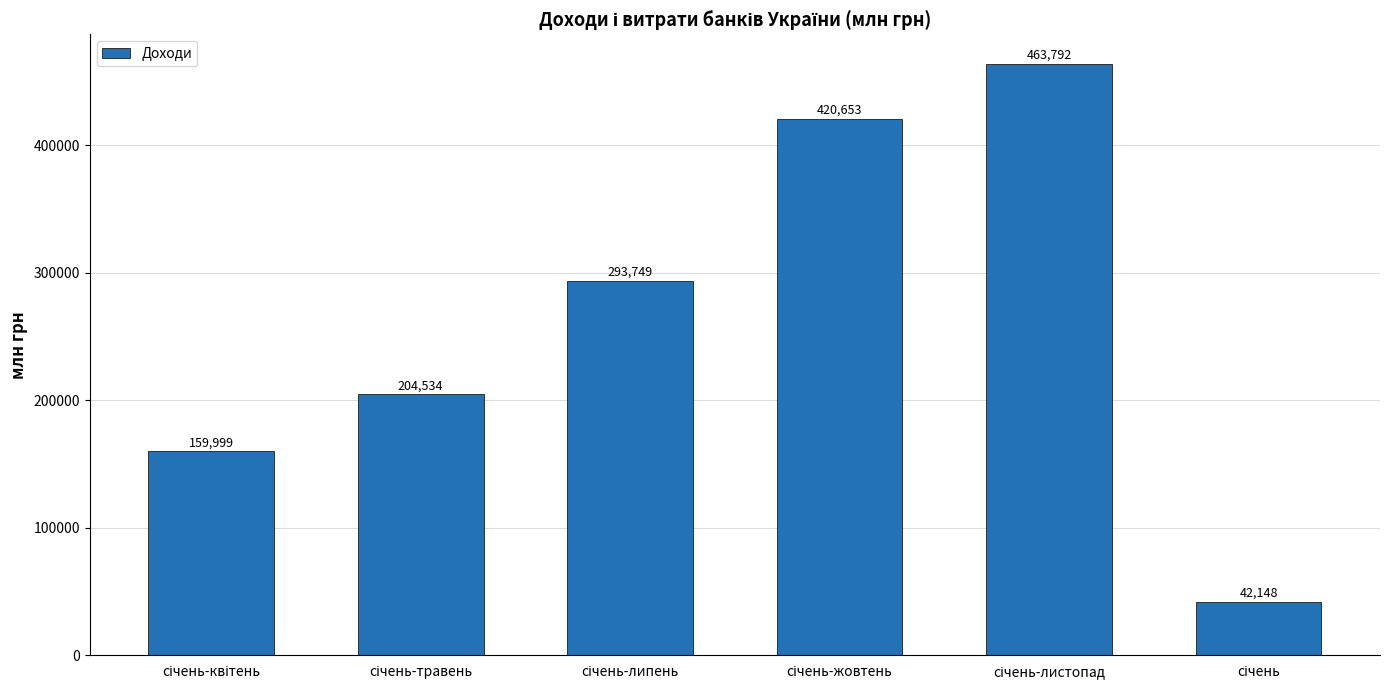

Reading right to left, list all the values displayed in this chart.

42148	463792	420653	293749	204534	159999